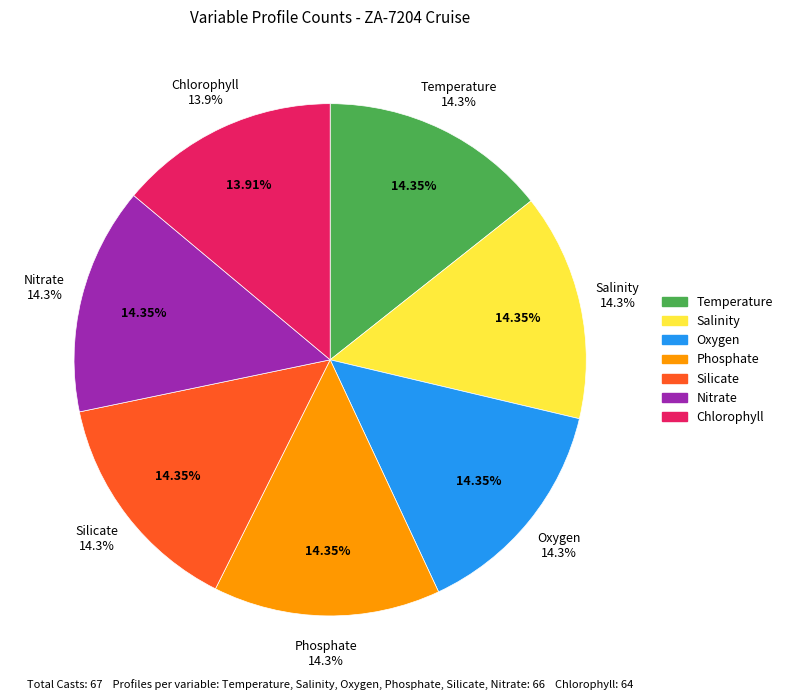

Which category has the biggest portion of the pie?

Temperature